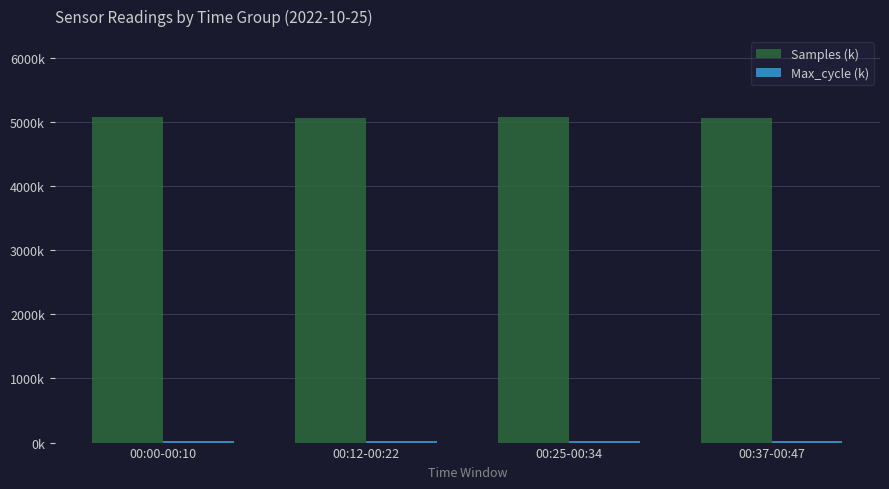

Does the chart contain stacked bars?

No